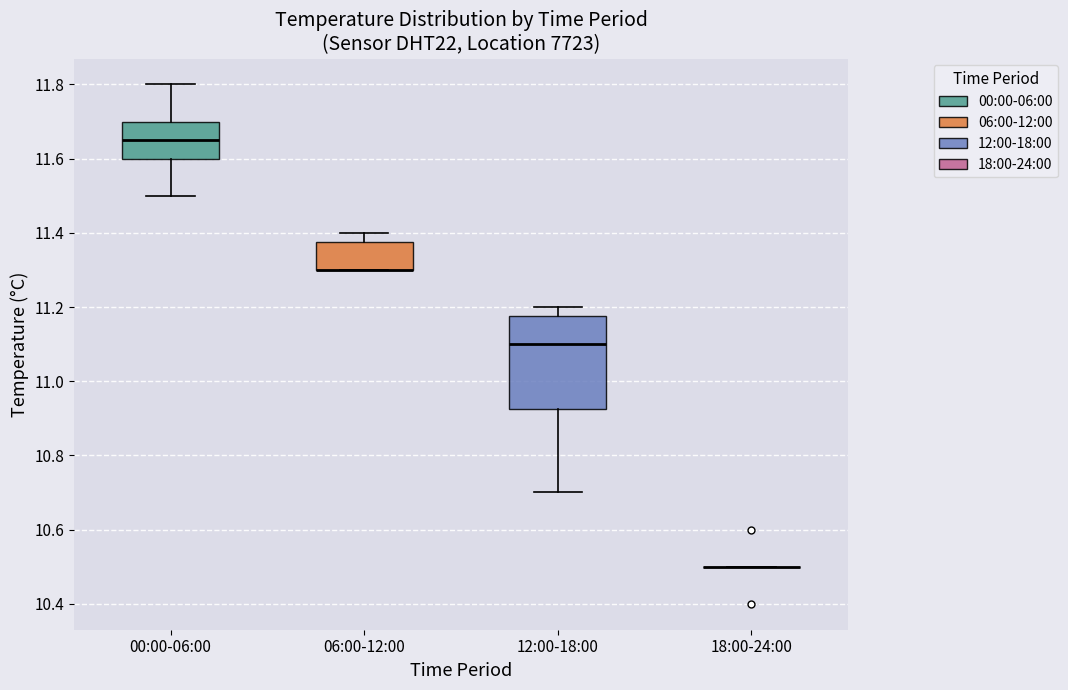

Reading left to right, read every box against the y-axis: the position of its median line, the range the box covers, and the ends of its whiskers. The values are not printed on the chart, so give them approximately, as read against the axis.

00:00-06:00: median 11.66, box 11.60 to 11.70, whiskers 11.50 to 11.80
06:00-12:00: median 11.30 (drawn on the box's lower edge), box 11.30 to 11.38, whiskers 11.30 to 11.40
12:00-18:00: median 11.10, box 10.92 to 11.18, whiskers 10.70 to 11.20
18:00-24:00: box collapsed to a line at 10.50, whiskers 10.50 to 10.50